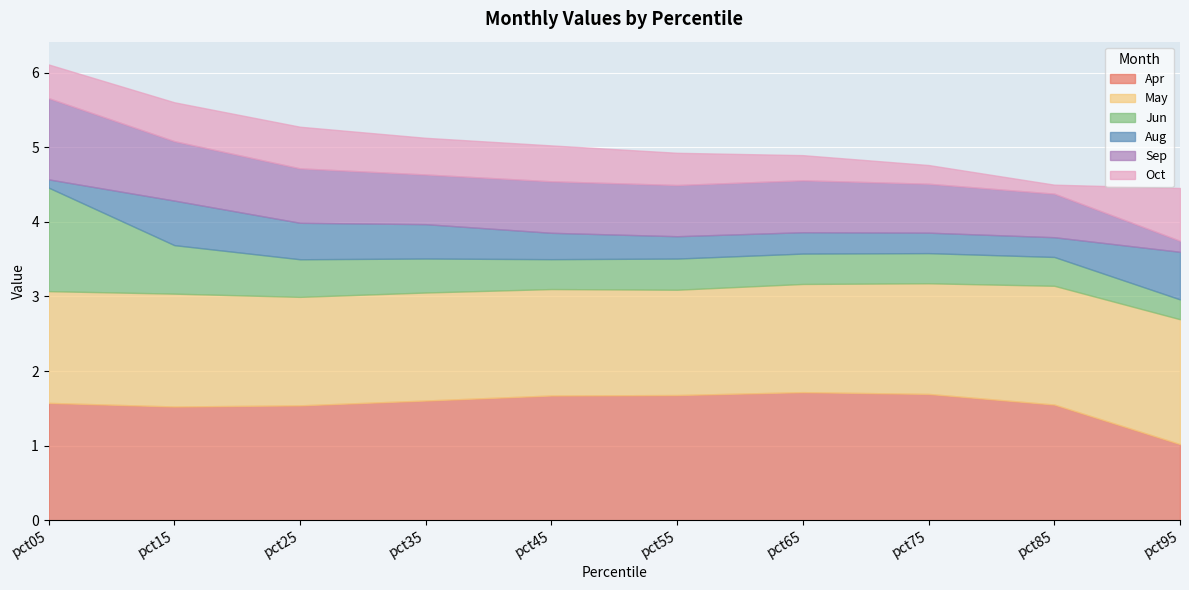

What are all the series names shown in the legend?

Apr, May, Jun, Aug, Sep, Oct